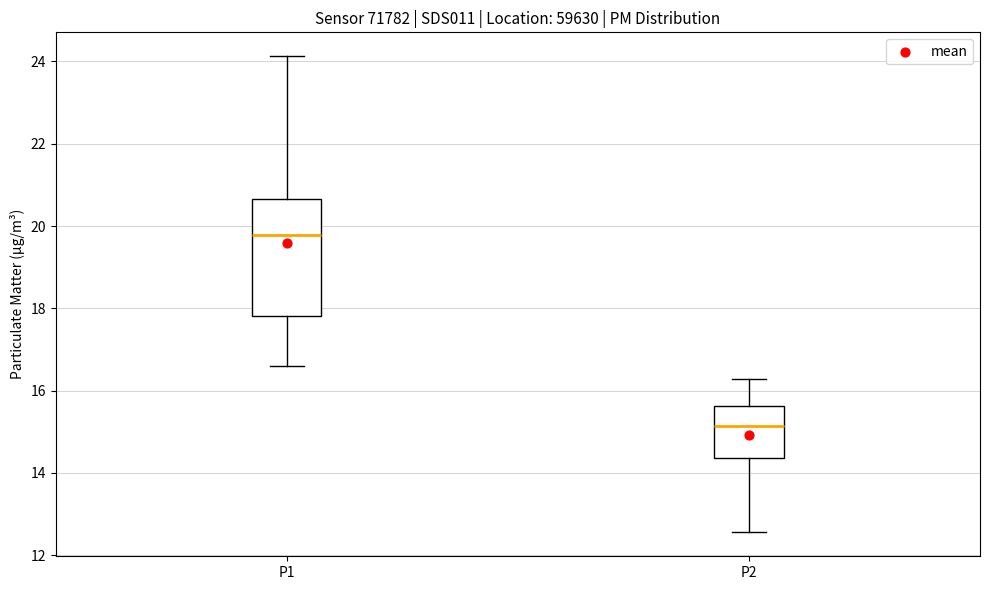

Which box has the lowest median line?

P2